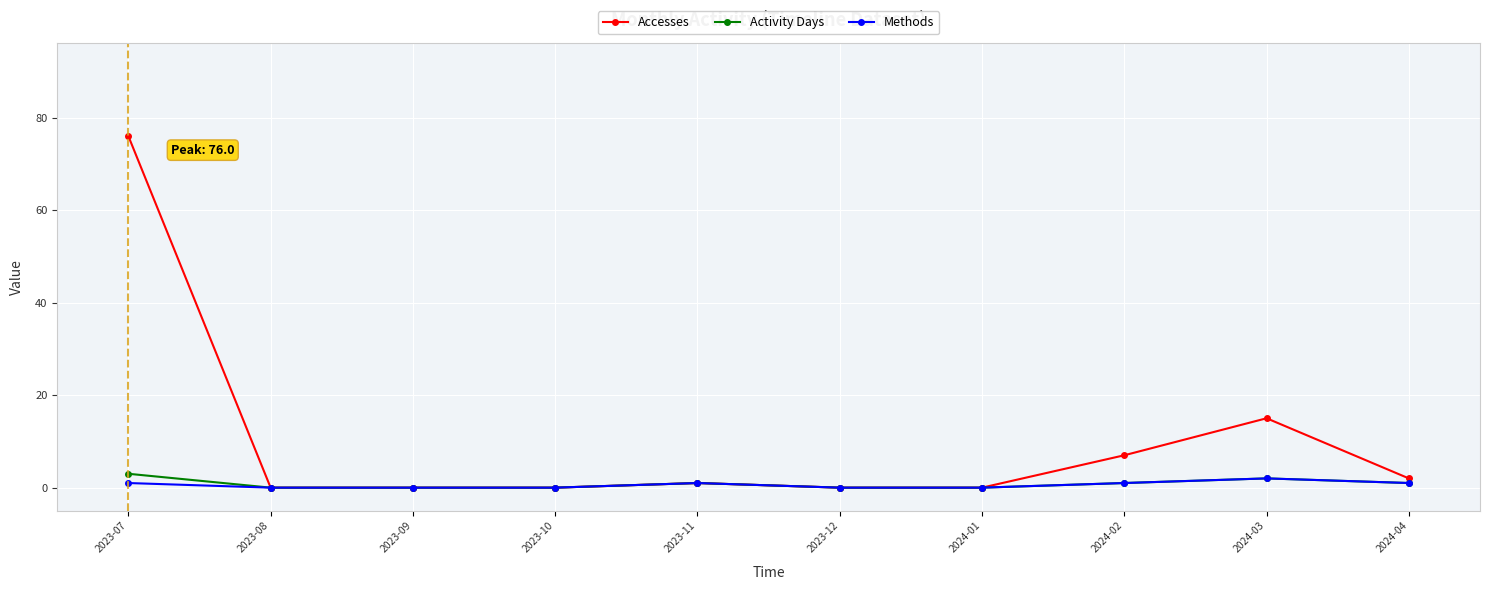

What is the total value across all series at 2023-11?

3